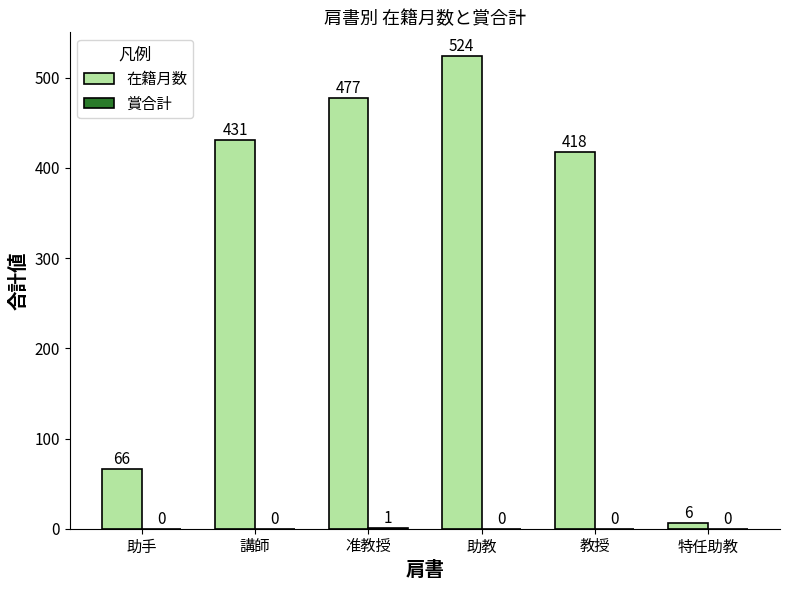

How many groups of bars are there?

6